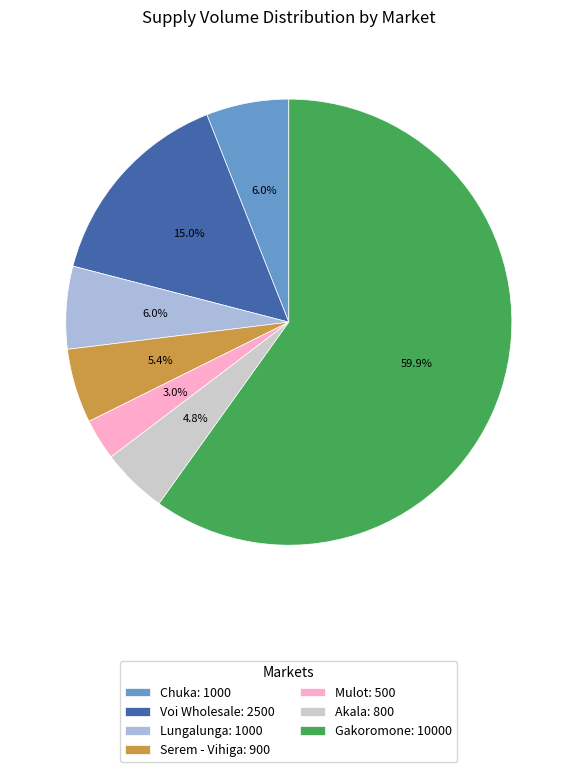

How many segments does this pie chart have?

7